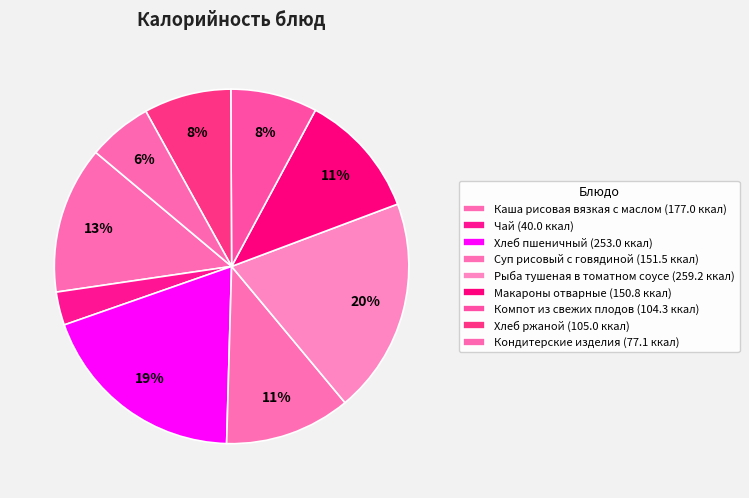

How many segments does this pie chart have?

9